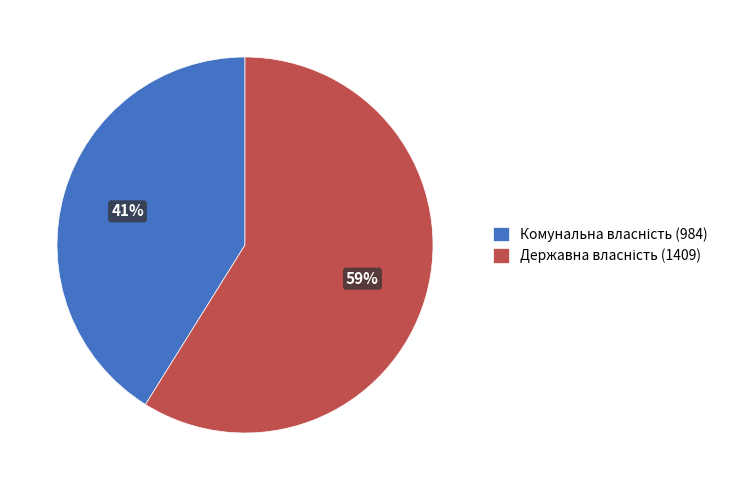

To the nearest percent, what is the difference between the largest and smallest slice percentages?

18%